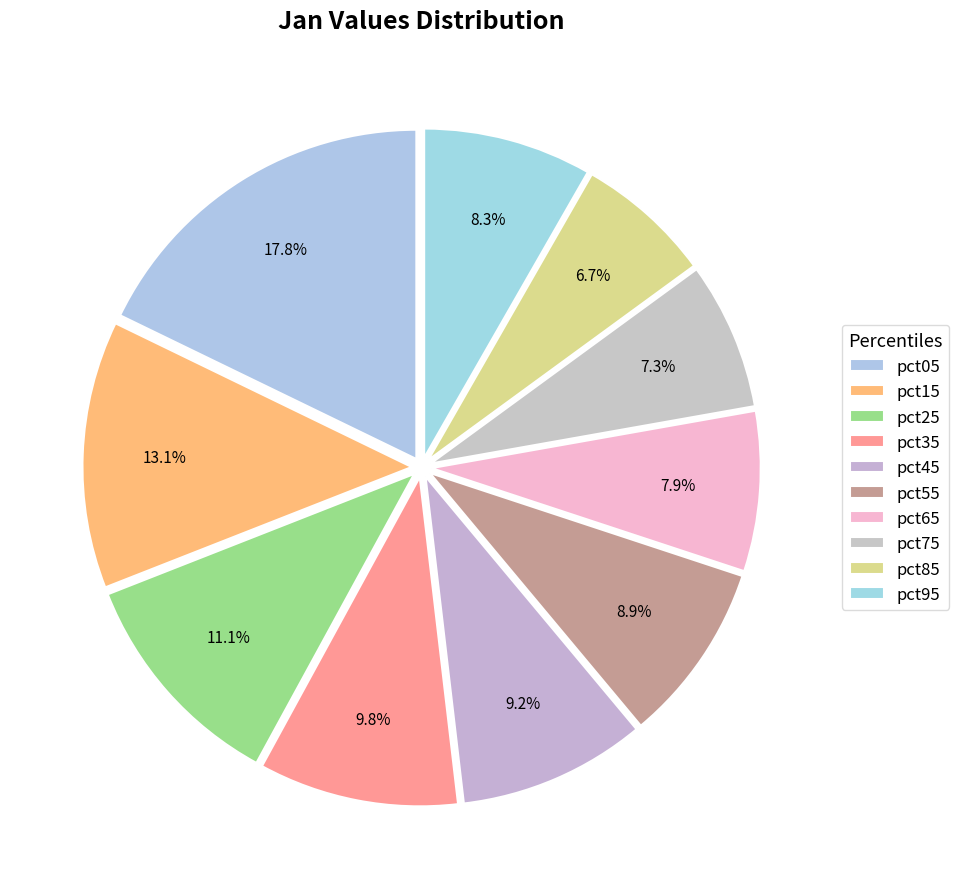

Which has a higher value, pct75 or pct85?

pct75